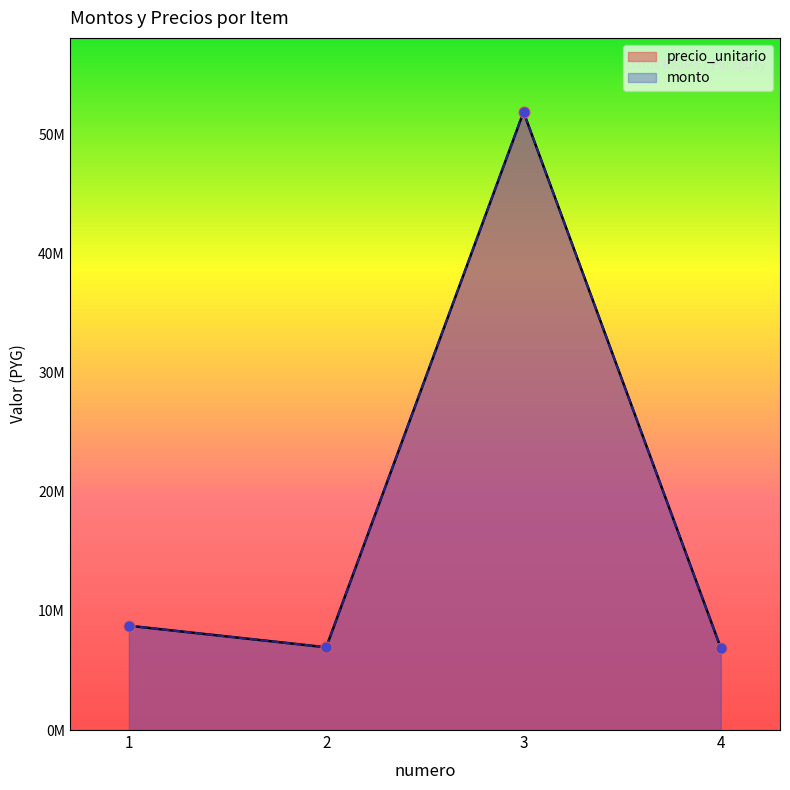

At which category is the sum across all series the highest?

3